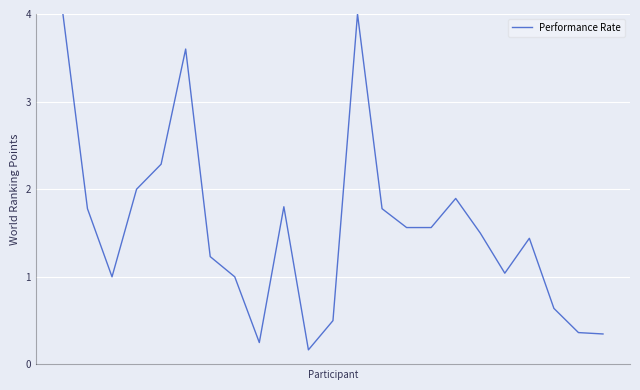

What is the maximum value shown in the chart?

4.0